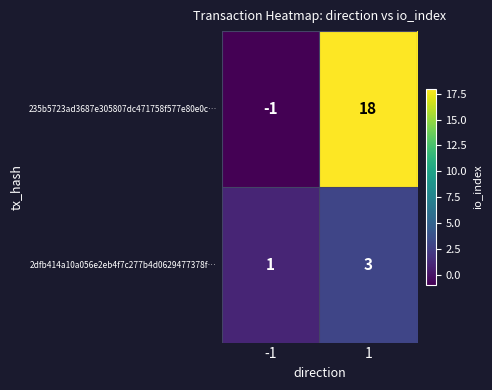

At -1, list the series in order from largest to smallest.

2dfb414a10a056e2eb4f7c277b4d0629477378f…, 235b5723ad3687e305807dc471758f577e80e0c…